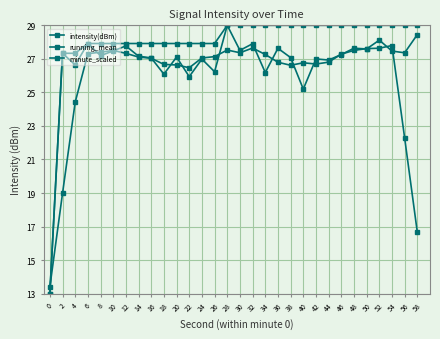

At 36, list the series in order from smallest to largest.

running_mean, intensity(dBm), minute_scaled